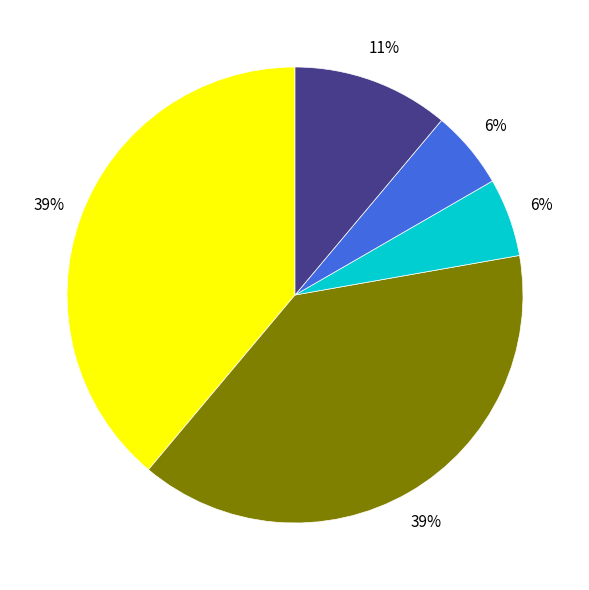

To the nearest percent, what is the difference between the largest and smallest slice percentages?

33%